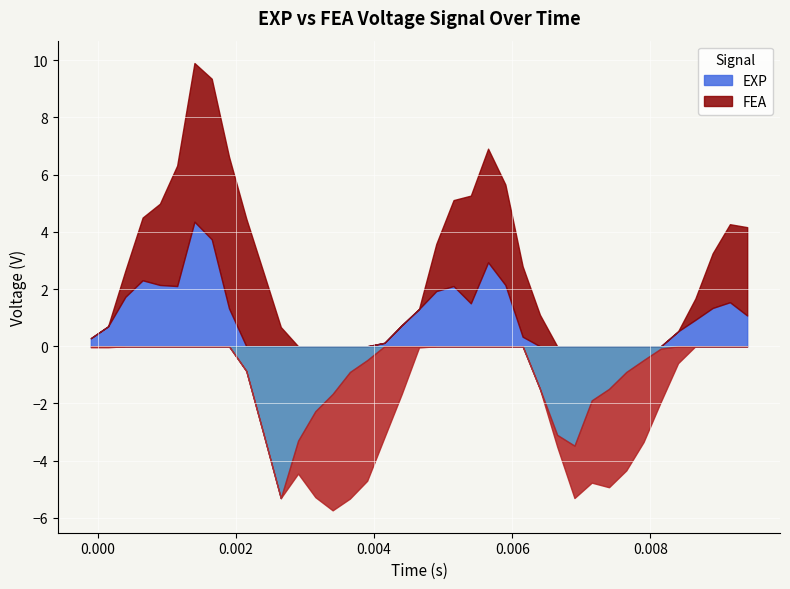

How many intersections are there between EXP and FEA_volt?

5